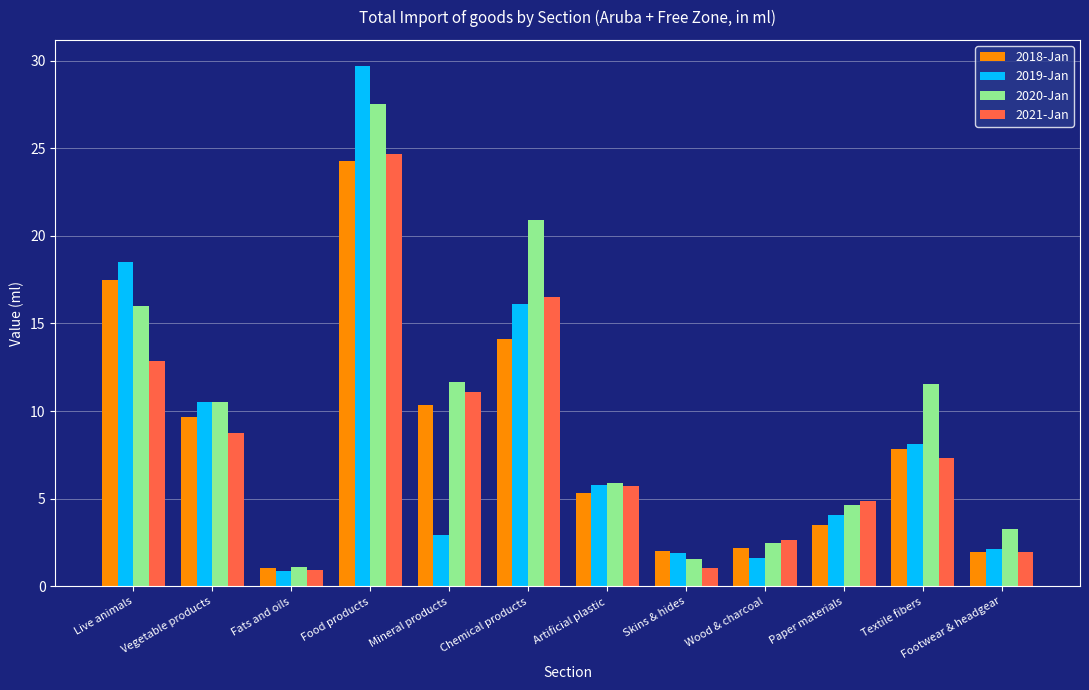

Which series has the largest total across all categories?

2020-Jan